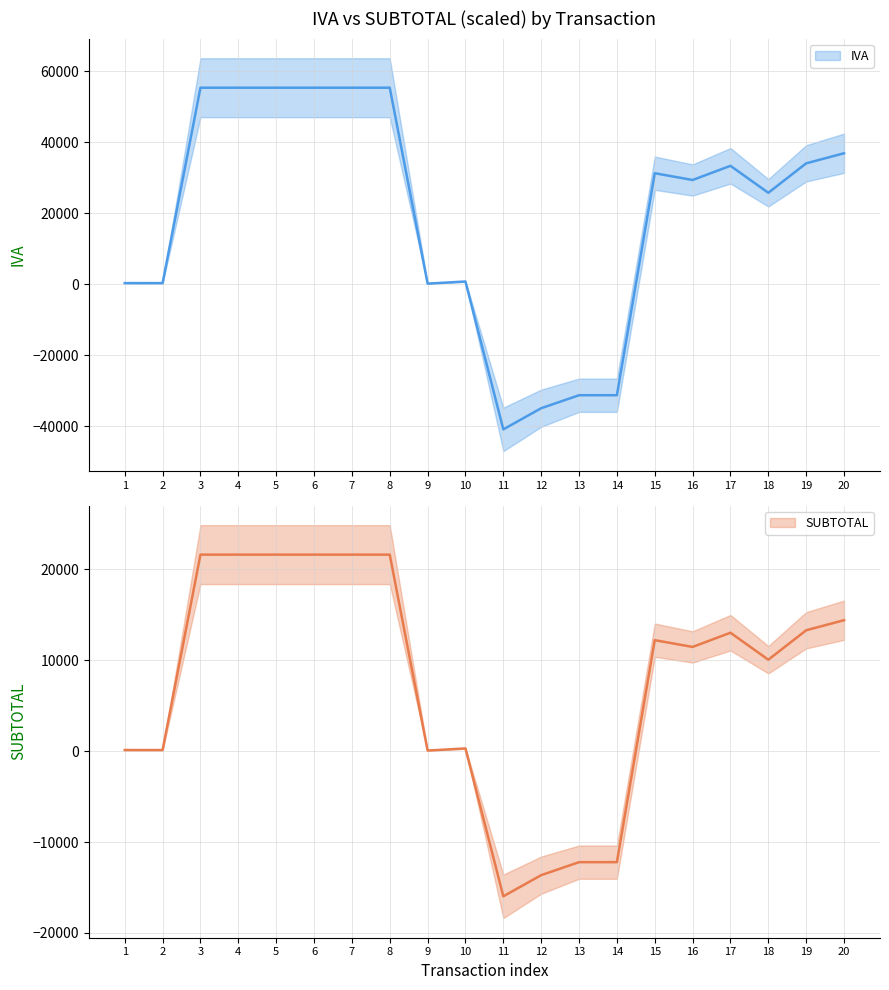

At how many categories does at least one series exceed 54413?

6